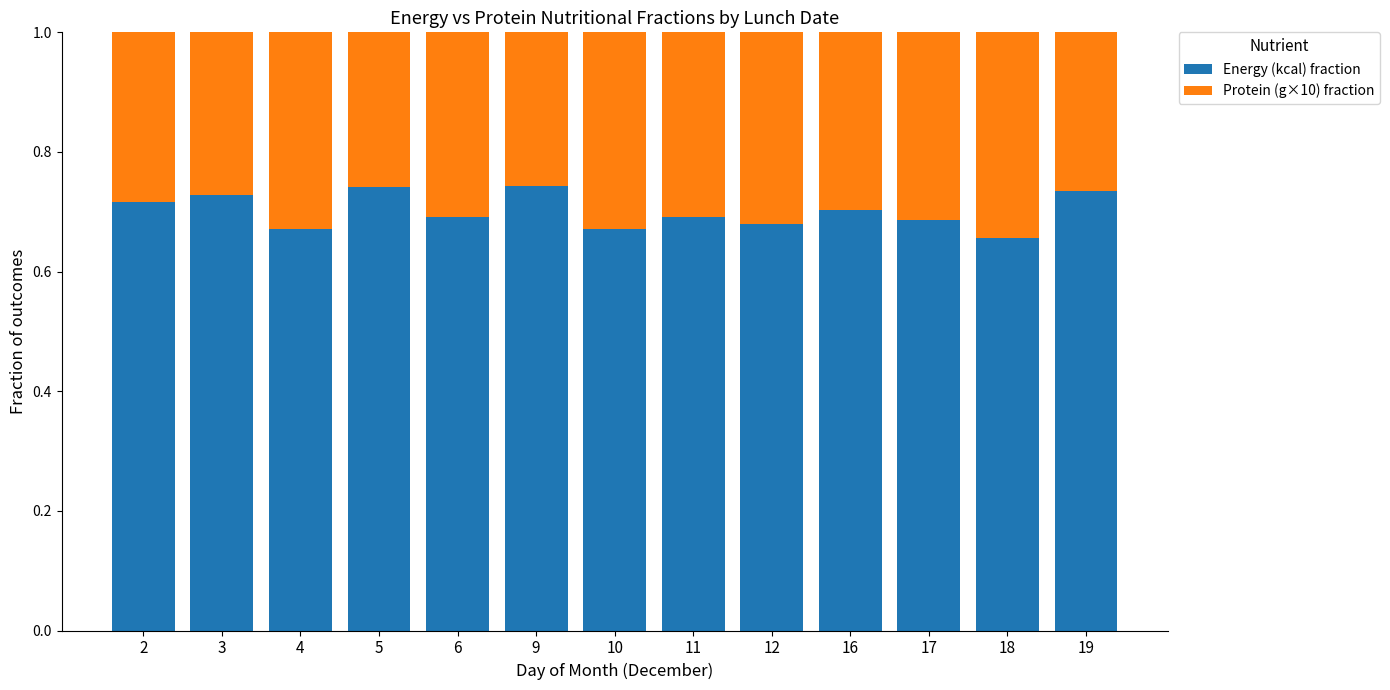

Is it true that Energy (kcal) fraction equals 0.7 at 4?

True